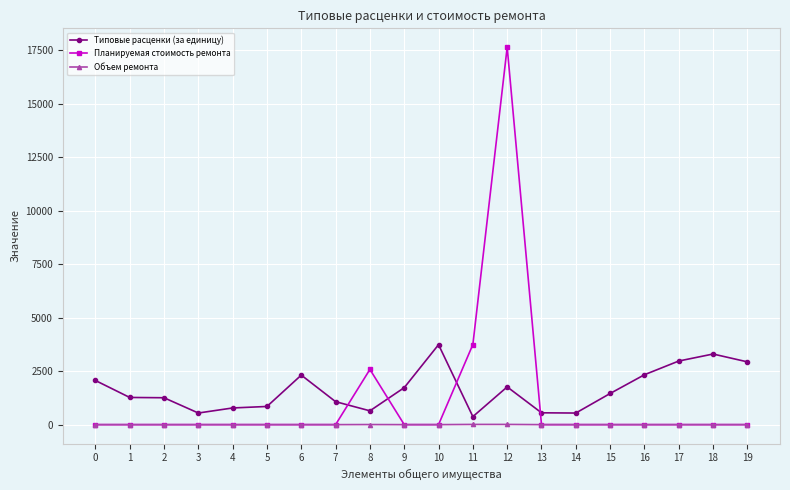

Which series has the largest range (max minus min)?

Планируемая стоимость ремонта